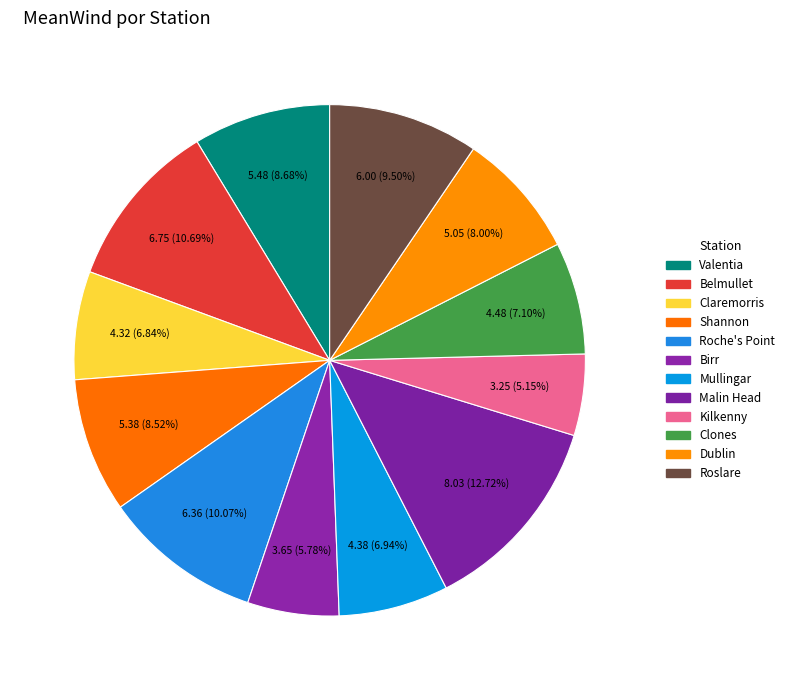

True or false: Roche's Point accounts for 10% of the total.

True